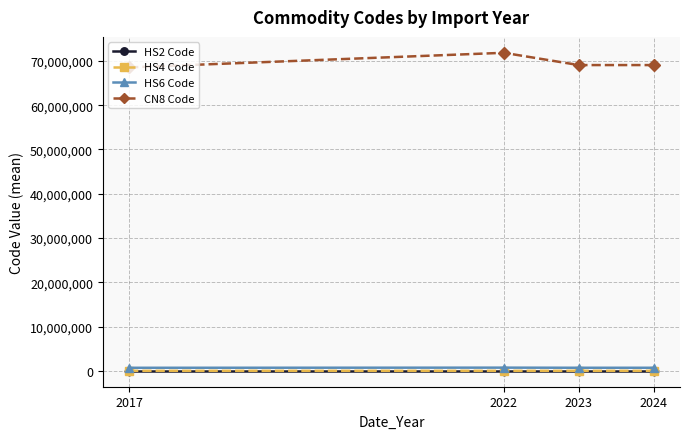

What value does the HS2 Code series have at 2022?

71.8